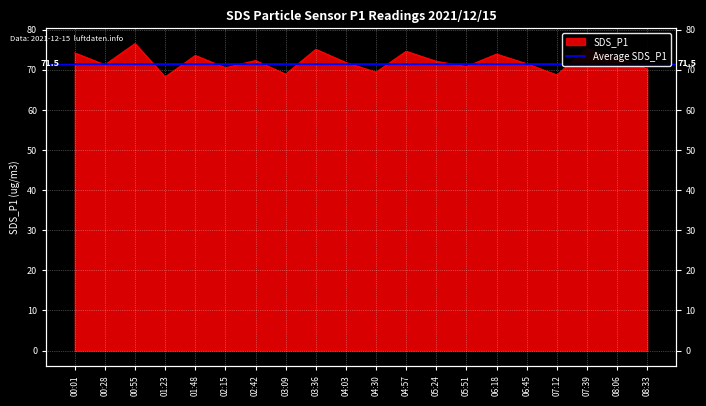

What is the smallest value displayed?

68.2